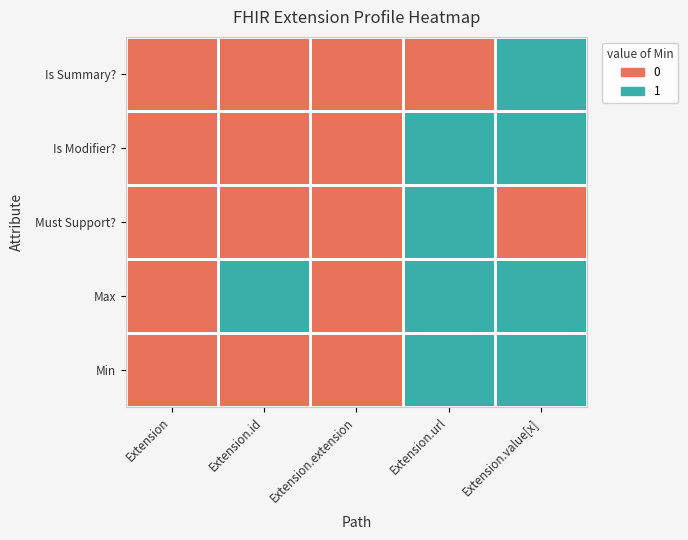

Reading right to left, extract all data points from this chart.

Min: Extension.value[x]=1	Extension.url=1	Extension.extension=0	Extension.id=0	Extension=0
Max: Extension.value[x]=1	Extension.url=1	Extension.extension=0	Extension.id=1	Extension=0
Must Support?: Extension.value[x]=0	Extension.url=1	Extension.extension=0	Extension.id=0	Extension=0
Is Modifier?: Extension.value[x]=1	Extension.url=1	Extension.extension=0	Extension.id=0	Extension=0
Is Summary?: Extension.value[x]=1	Extension.url=0	Extension.extension=0	Extension.id=0	Extension=0